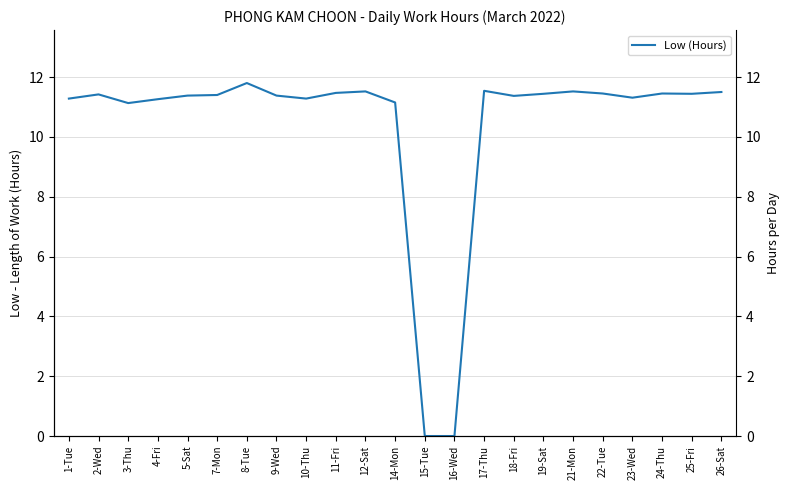

How many lines are shown in the chart?

1